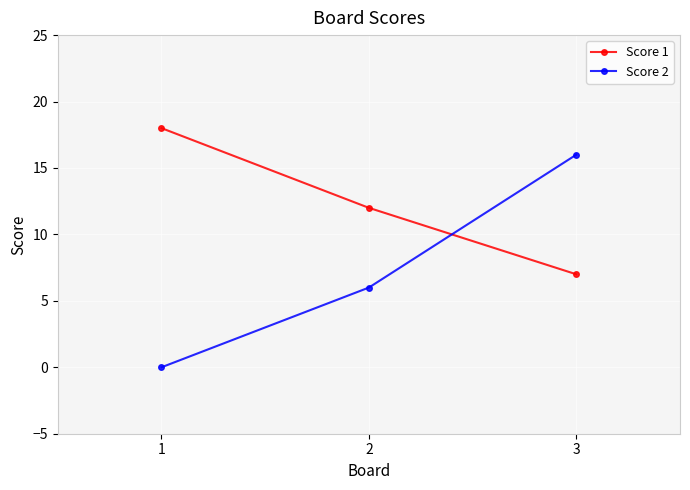

What is the highest value of the Score 1 series?

18